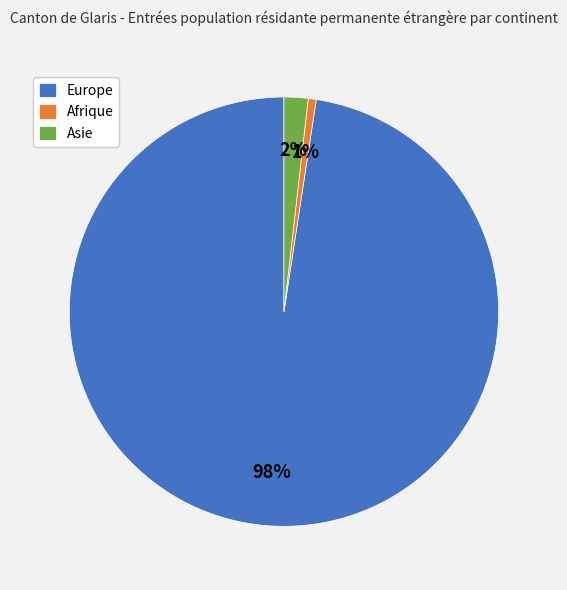

What is the smallest slice in the pie chart?

Afrique